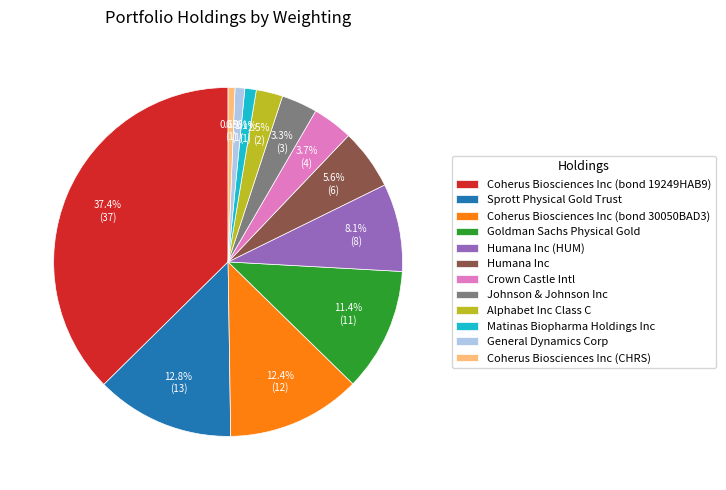

Which has a higher value, Humana Inc or Goldman Sachs Physical Gold?

Goldman Sachs Physical Gold